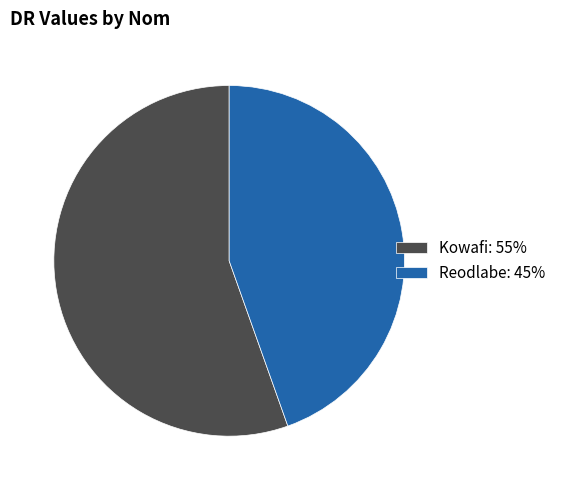

What is the largest slice in the pie chart?

Kowafi